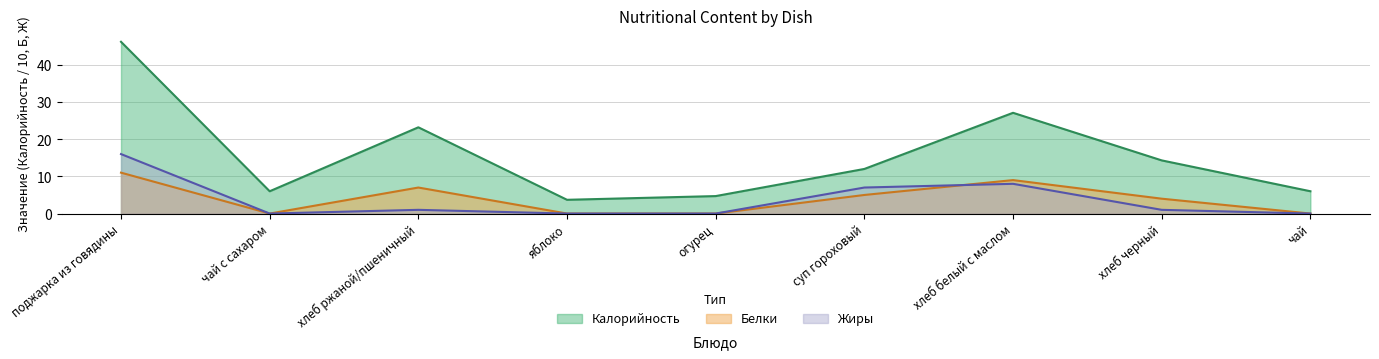

After their last crossing, which series has the higher values: Белки or Жиры?

Белки